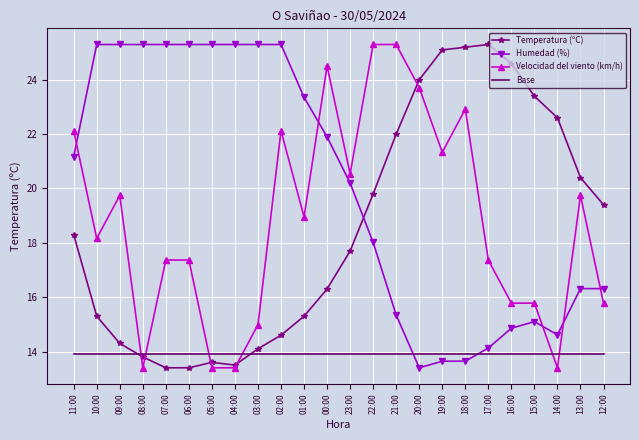

Where does the Velocidad del viento (km/h) series first go above 18?

11:00